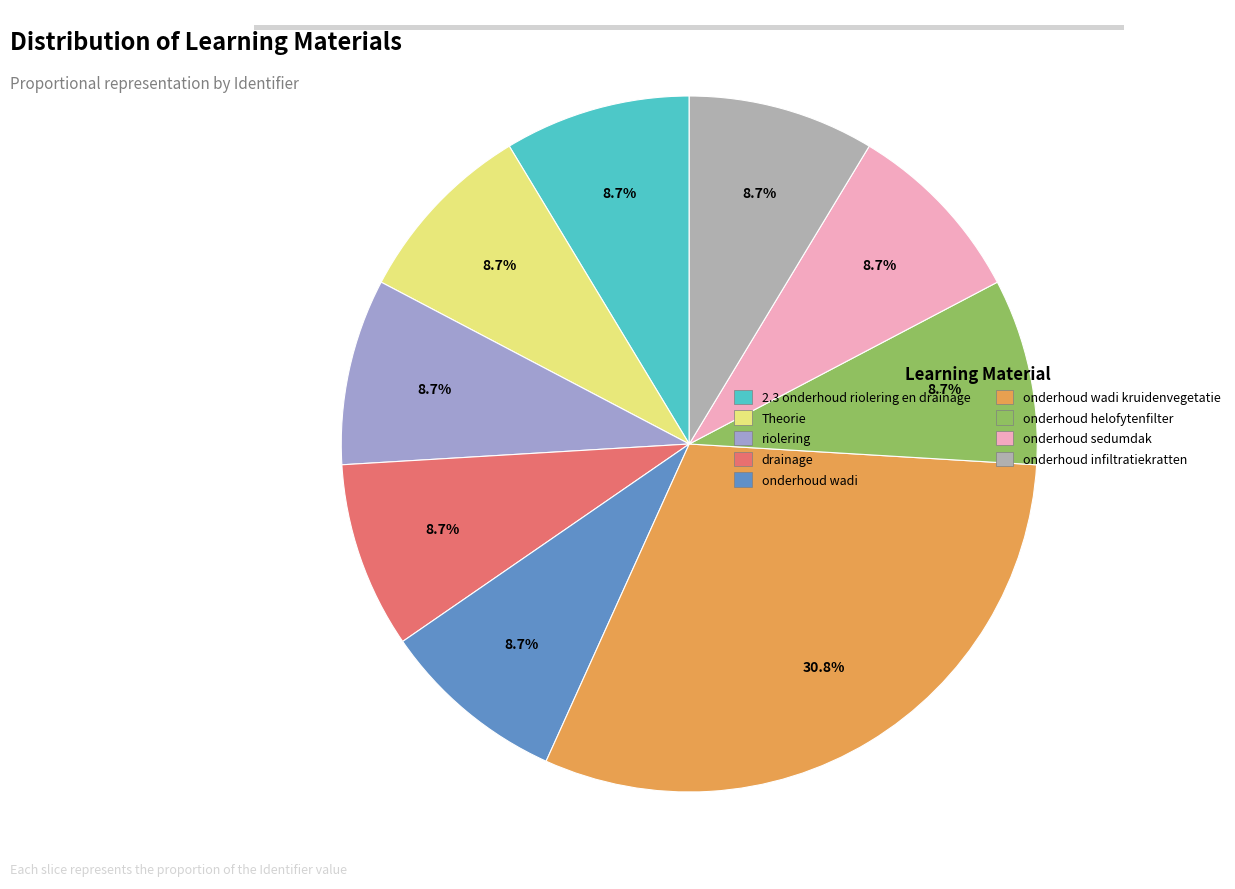

Rank the categories by value from highest to lowest.

onderhoud wadi kruidenvegetatie, onderhoud infiltratiekratten, onderhoud sedumdak, onderhoud helofytenfilter, onderhoud wadi, drainage, riolering, Theorie, 2.3 onderhoud riolering en drainage